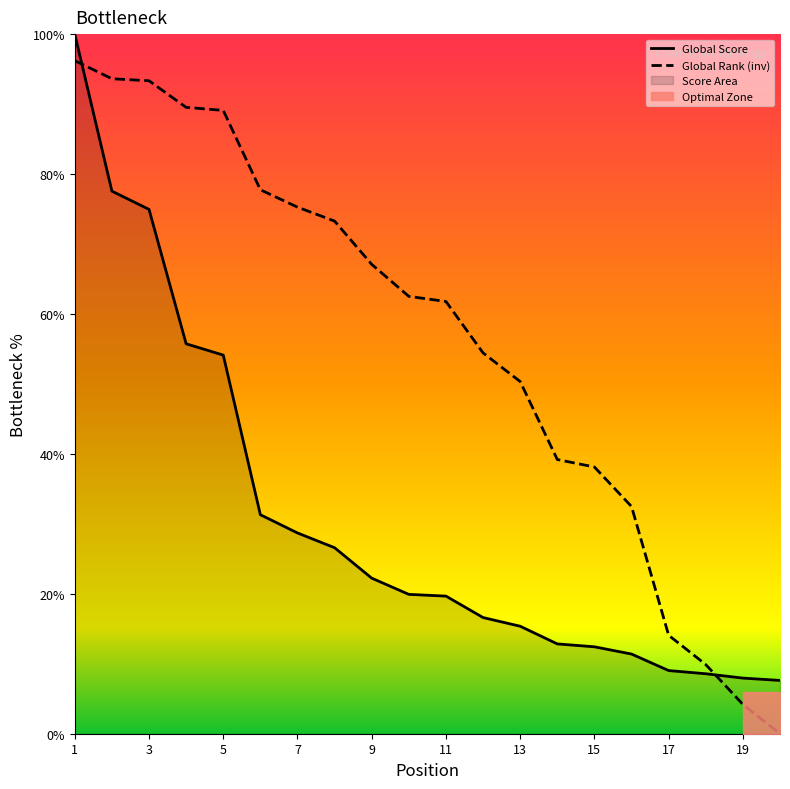

The value of Global Rank at 7 is 75.3. True or false?

True